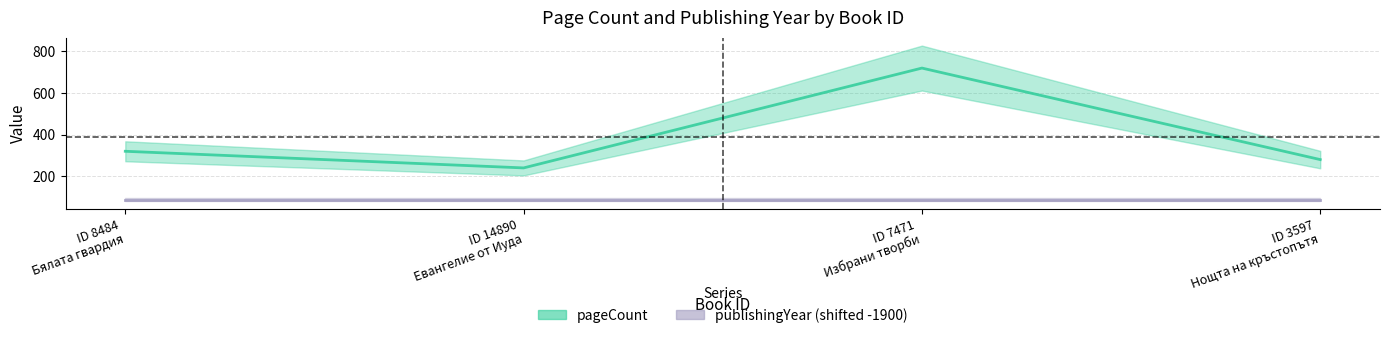

Read the value at ID 3597 Нощта на кръстопътя.

280